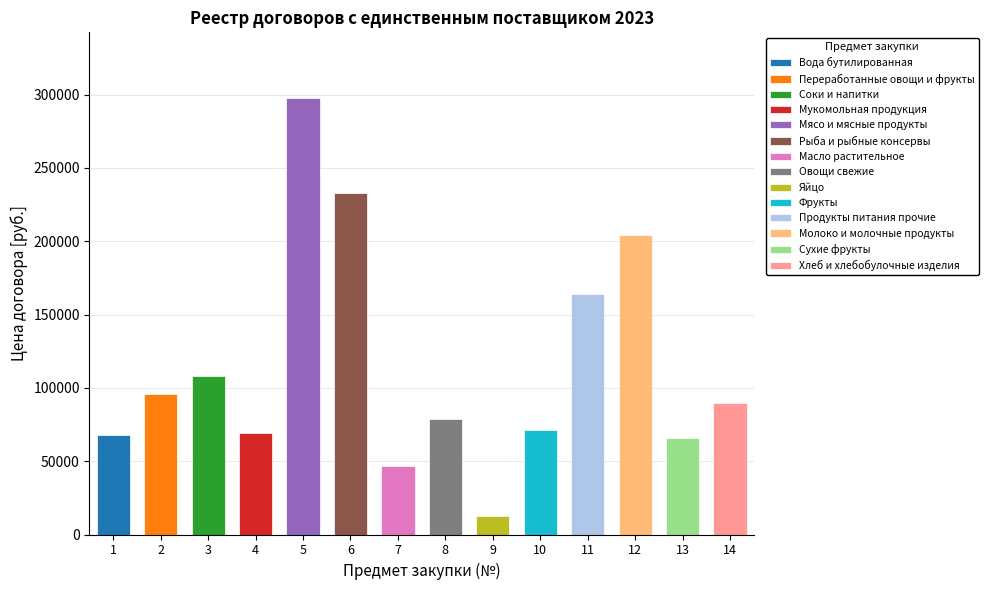

Are the bars grouped side by side (vs. stacked)?

No